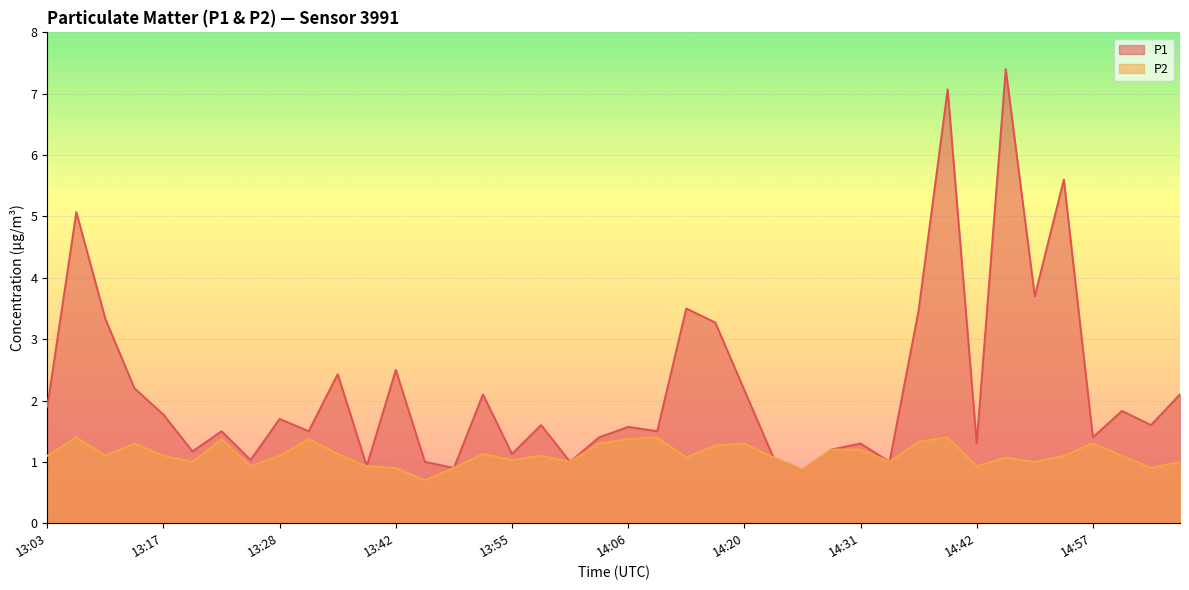

True or false: P2 has a value of 0.2 at 14:22.

False